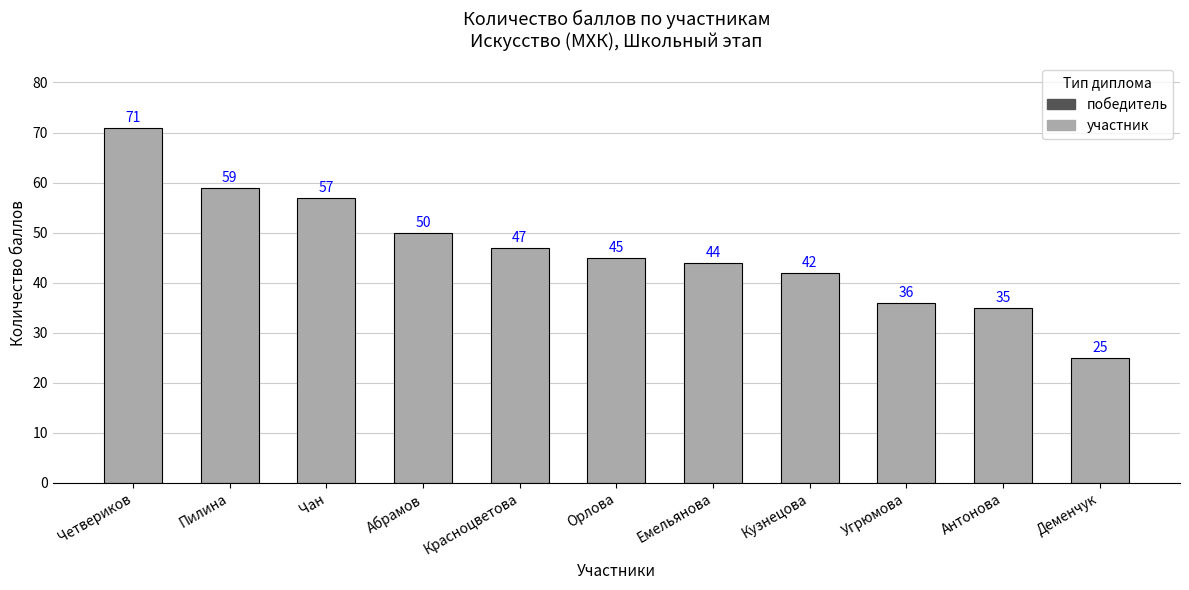

Between Угрюмова and Четвериков, which is larger?

Четвериков